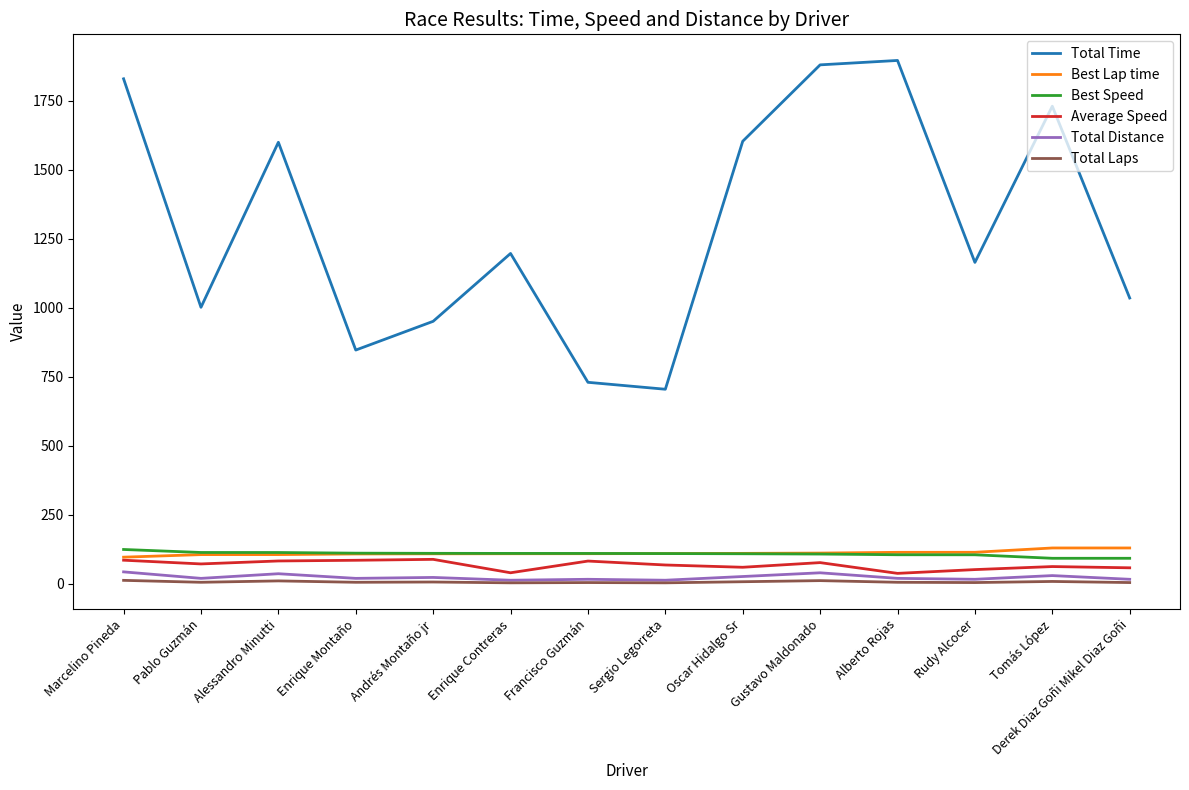

Between Pablo Guzmán and Gustavo Maldonado, which series saw the biggest shift?

Total Time